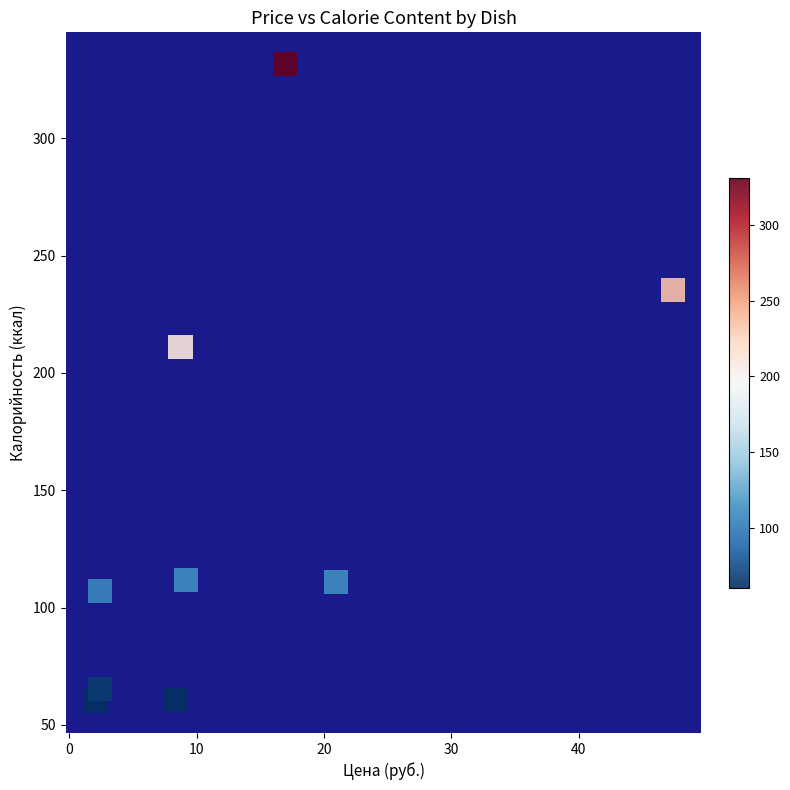

What is the average X value?

13.1